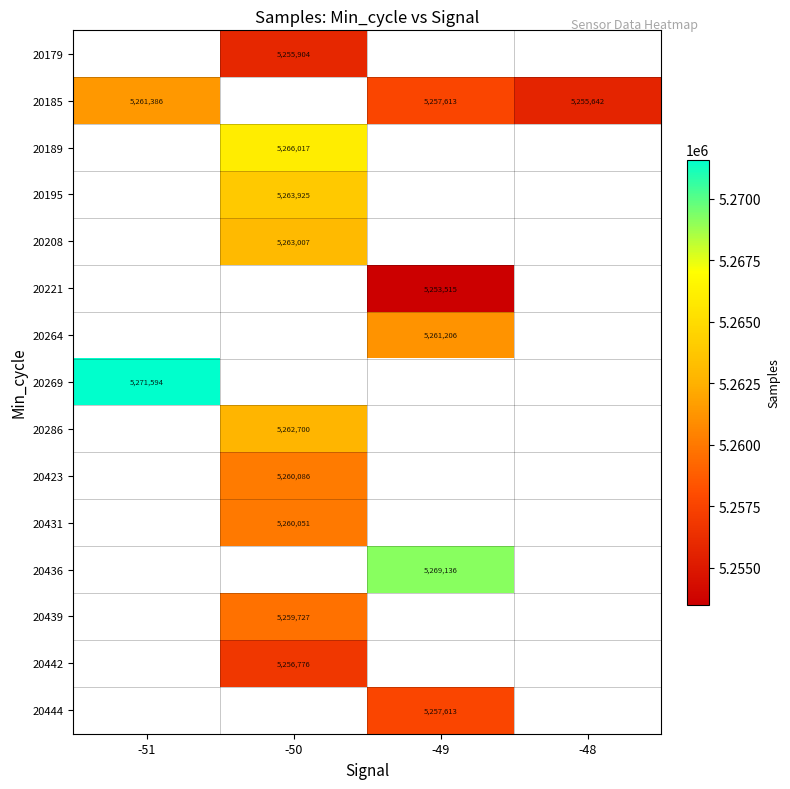

The 20286 series shows 5262700 at -50. True or false?

True